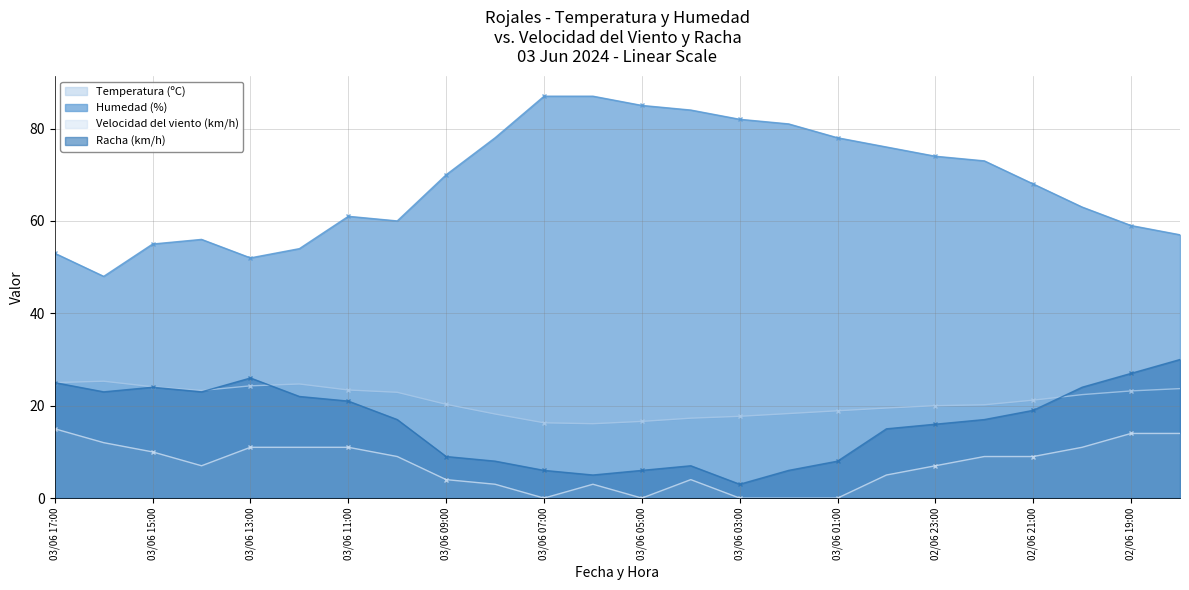

What is the sum of the Humedad (%) values at 03/06 05:00 and 03/06 09:00?

155.0